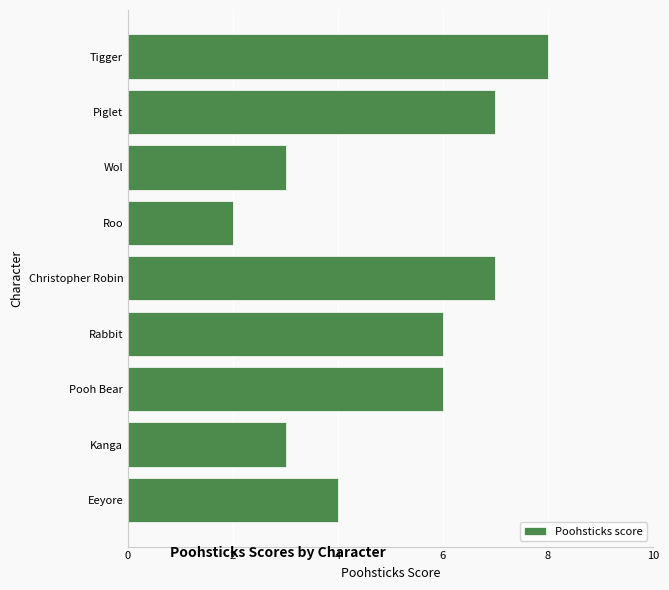

What is the greatest value displayed?

8